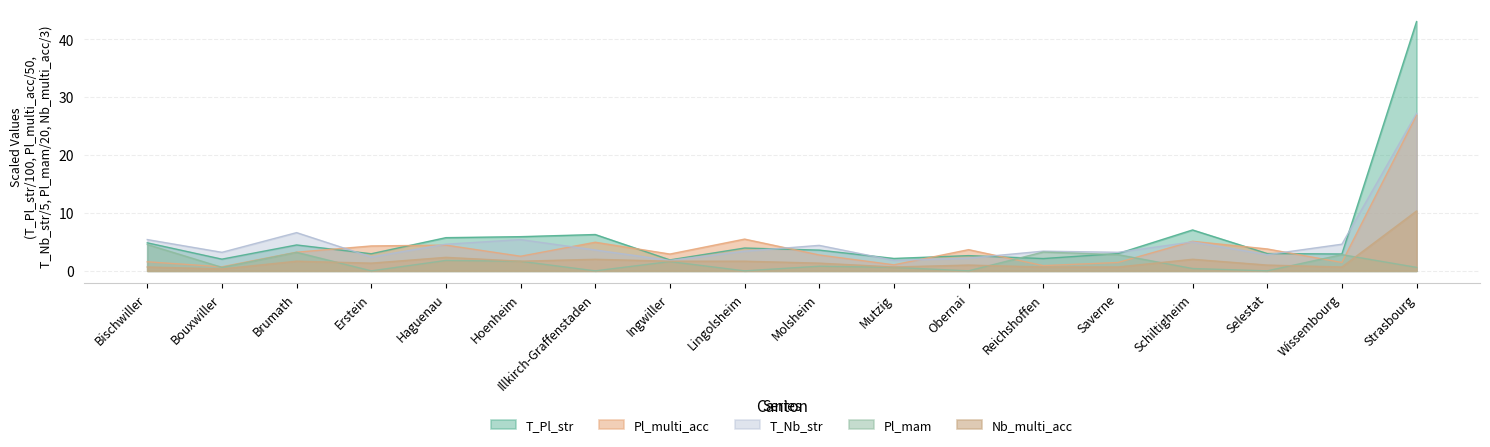

How many lines are shown in the chart?

5